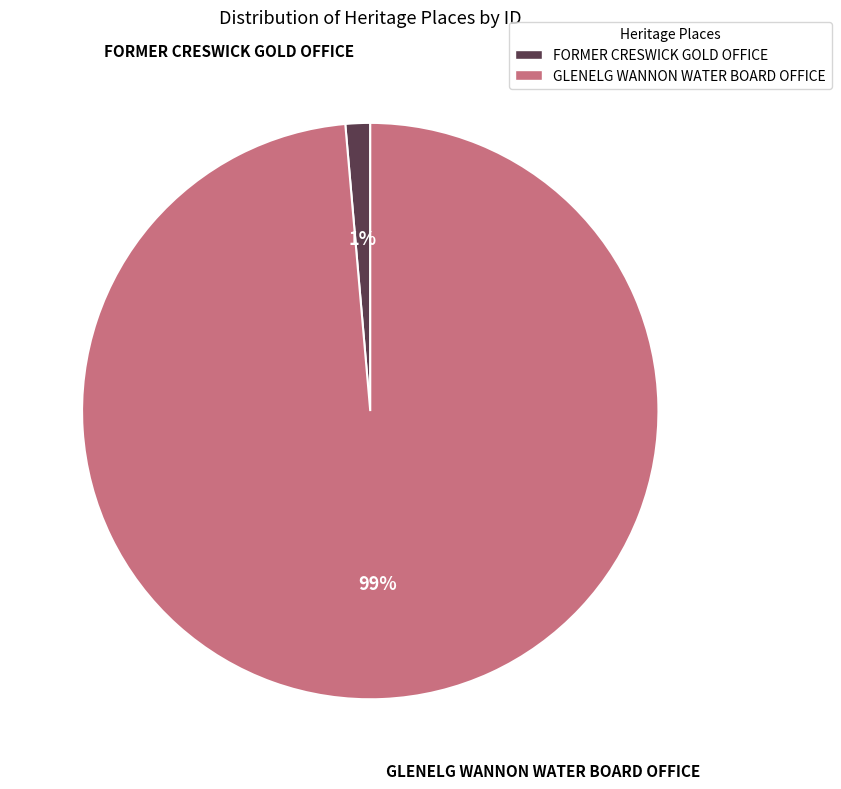

To the nearest percent, what percentage of the pie is GLENELG WANNON WATER BOARD OFFICE?

99%